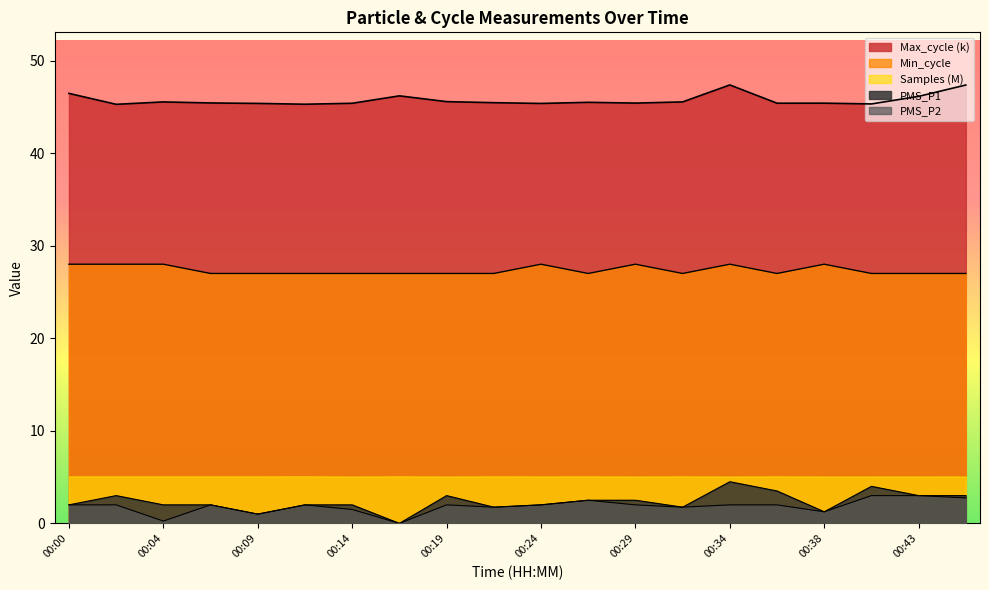

What is the value of the PMS_P2 point at the 17th from the left?

1.2